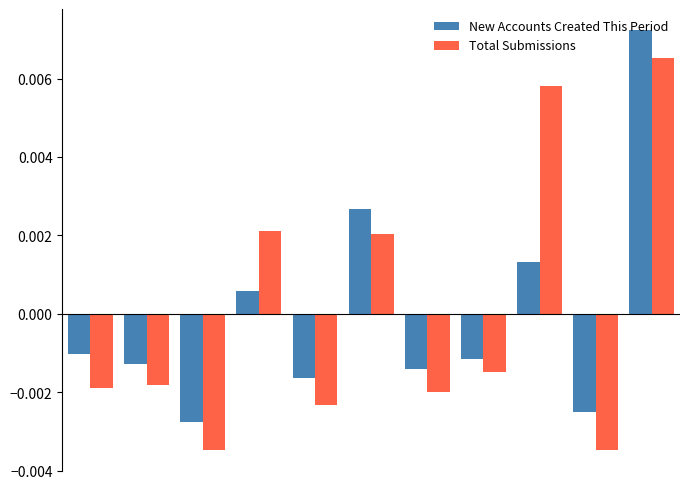

How many Total Submissions values are between 0 and 1?

4